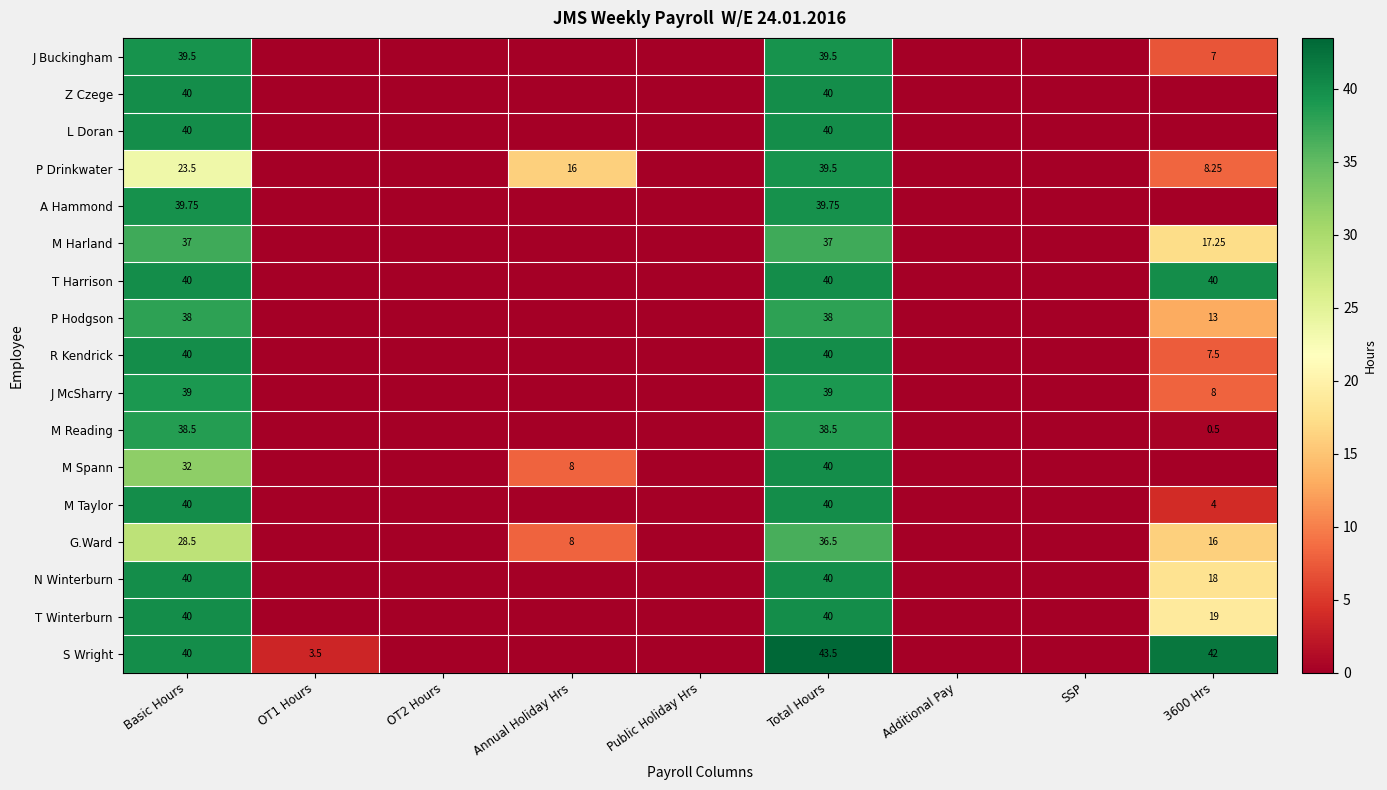

What is the difference between the maximum and minimum values in the S Wright series?

43.5